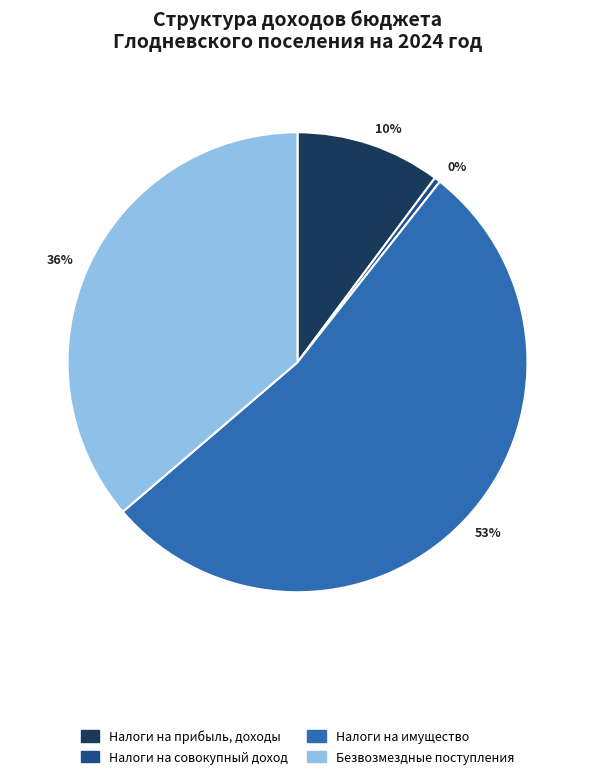

Is there any slice that represents more than half of the pie?

Yes